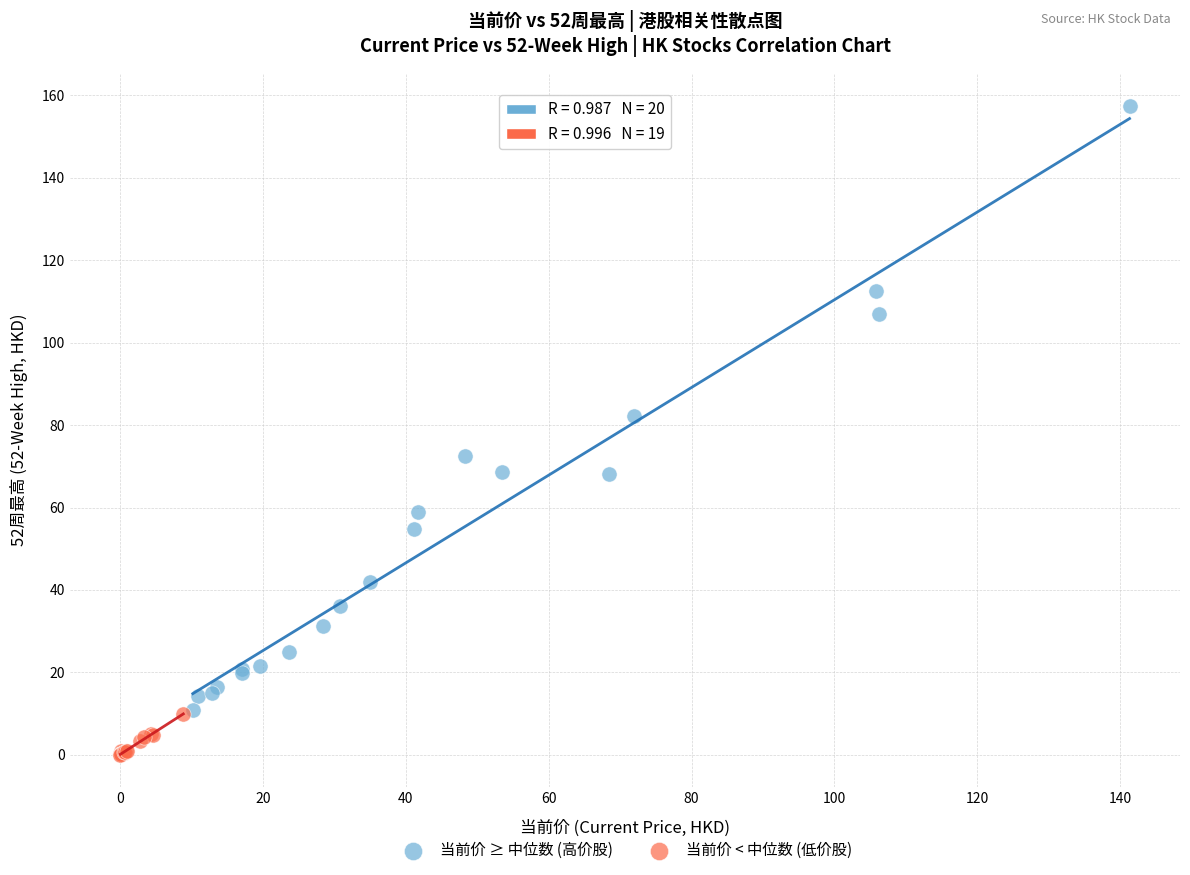

Which series contains the highest Y value?

当前价 ≥ 中位数 (高价股)